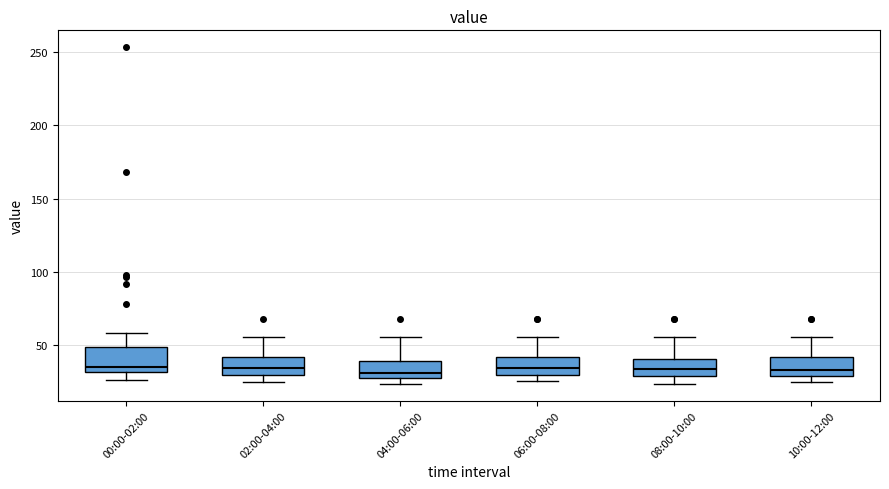

Reading left to right, read every box against the y-axis: the position of its median line, the range the box covers, and the ends of its whiskers. The values are not printed on the chart, so give them approximately, as read against the axis.

00:00-02:00: median 35, box 30 to 50, whiskers 25 to 60
02:00-04:00: median 35, box 30 to 40, whiskers 25 to 55
04:00-06:00: median 30, box 25 to 40, whiskers 25 (just below the box's lower edge) to 55
06:00-08:00: median 35, box 30 to 40, whiskers 25 to 55
08:00-10:00: median 35, box 30 to 40, whiskers 25 to 55
10:00-12:00: median 35, box 30 to 40, whiskers 25 to 55